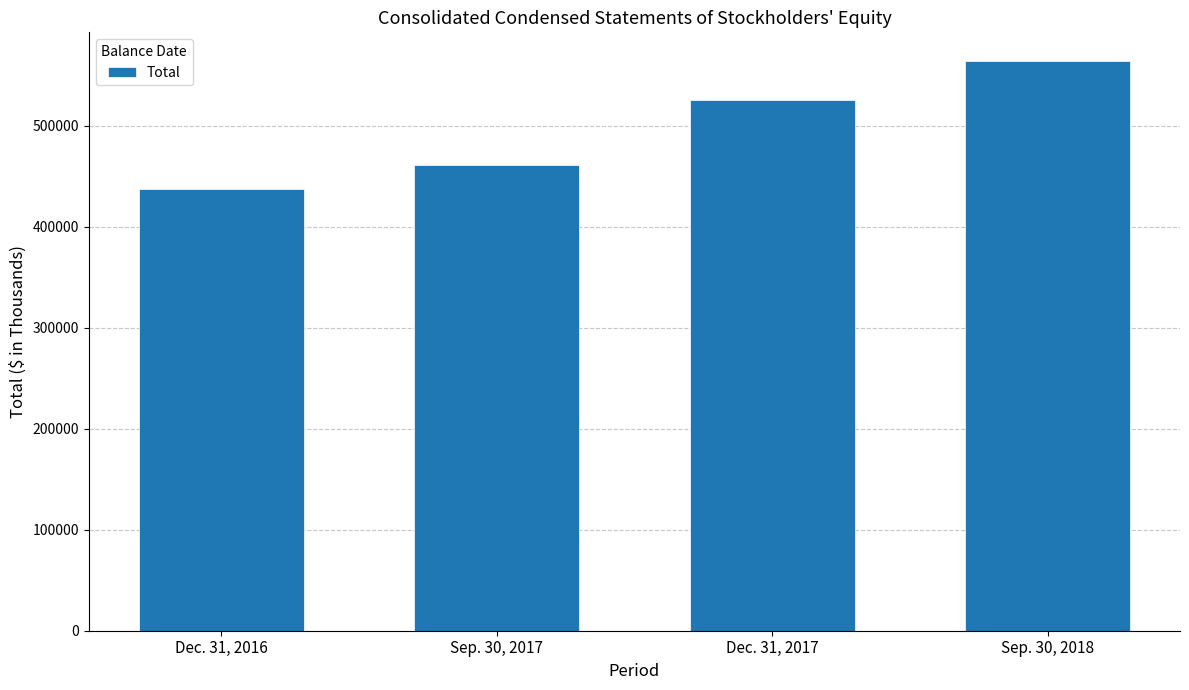

What is the approximate value at Dec. 31, 2017, to the nearest 50?

525500